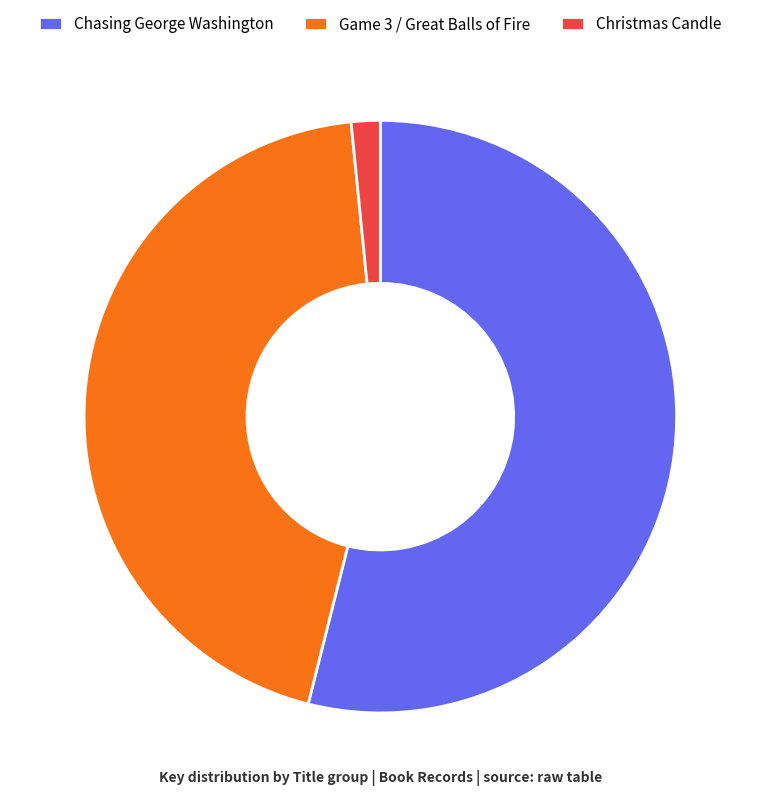

Which has a higher value, Christmas Candle or Chasing George Washington?

Chasing George Washington